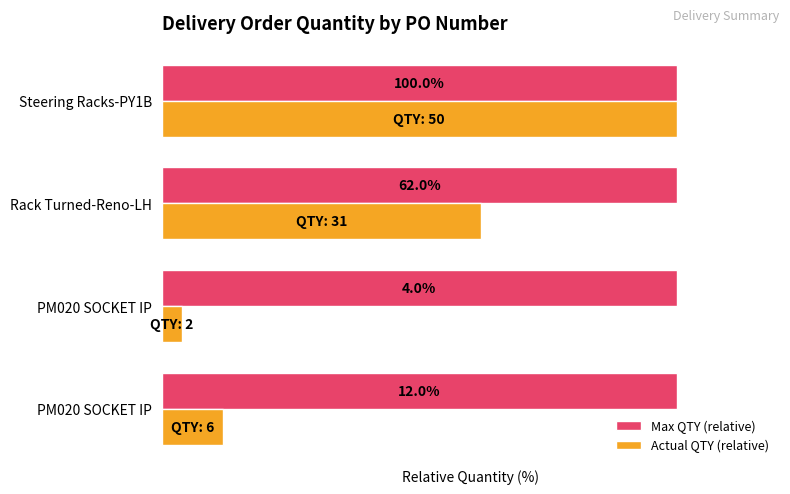

What are all the series names shown in the legend?

Max QTY (relative), Actual QTY (relative)